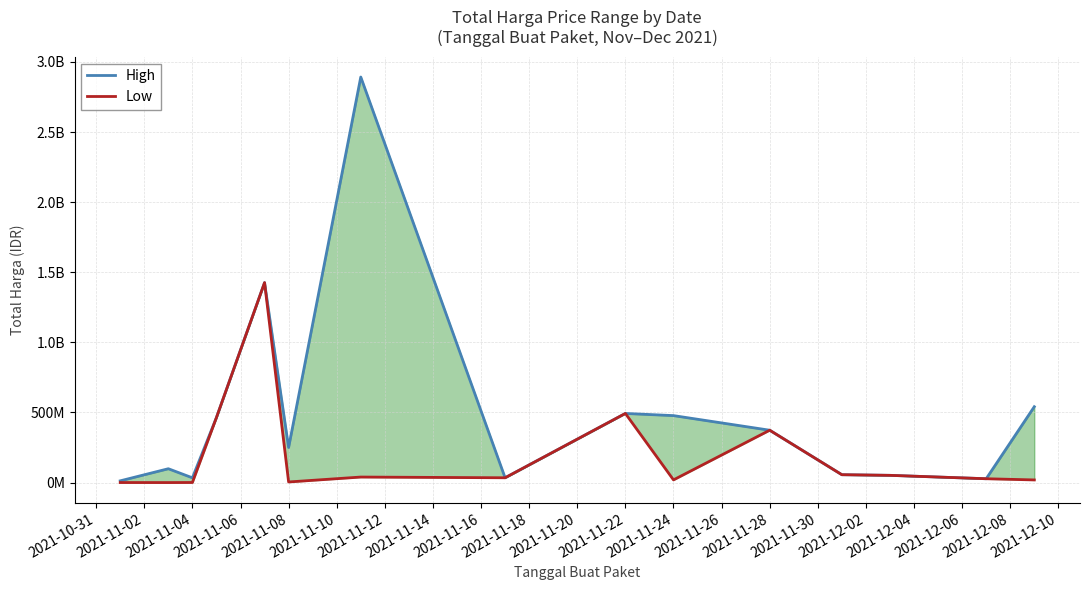

Which series has the largest range (max minus min)?

High